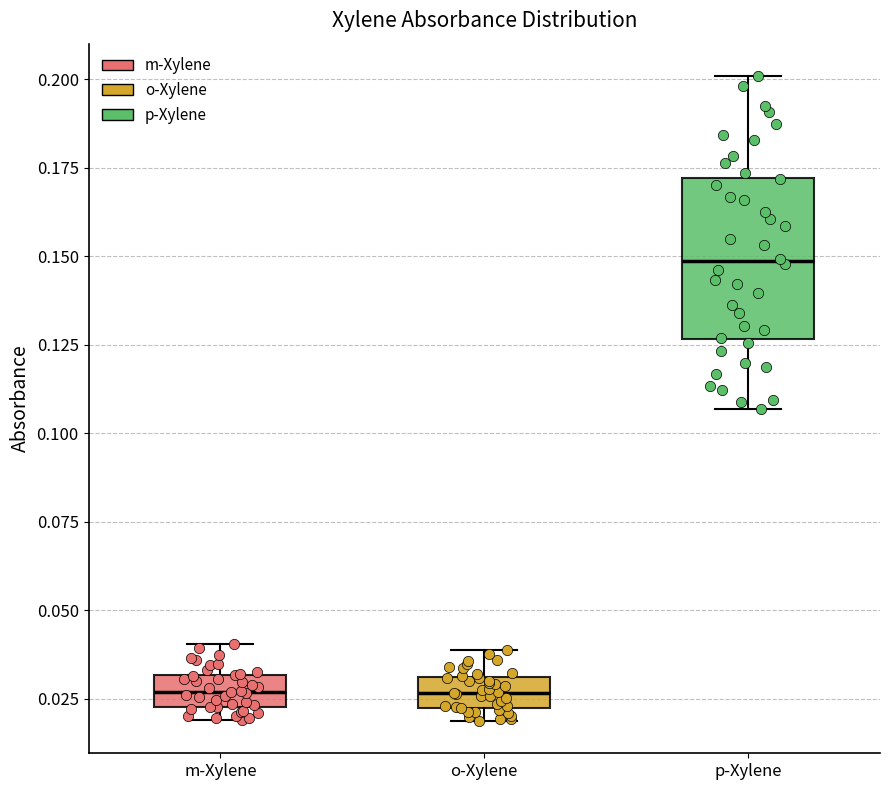

Reading left to right, read every box against the y-axis: the position of its median line, the range the box covers, and the ends of its whiskers. The values are not printed on the chart, so give them approximately, as read against the axis.

m-Xylene: median 0.025 (inside the box), box 0.025 to 0.030, whiskers 0.020 to 0.040
o-Xylene: median 0.025, box 0.020 to 0.030, whiskers 0.020 (just below the box's lower edge) to 0.040
p-Xylene: median 0.150, box 0.125 to 0.170, whiskers 0.105 to 0.200